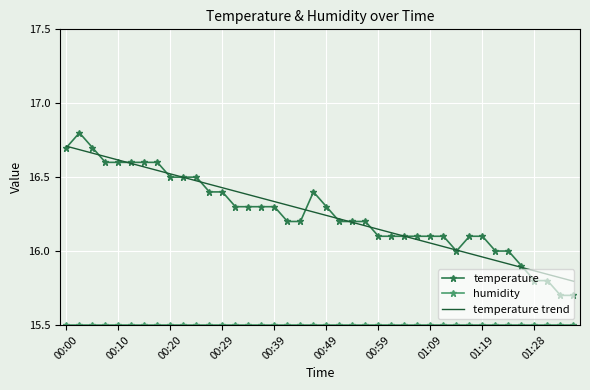

Which series has the largest range (max minus min)?

temperature